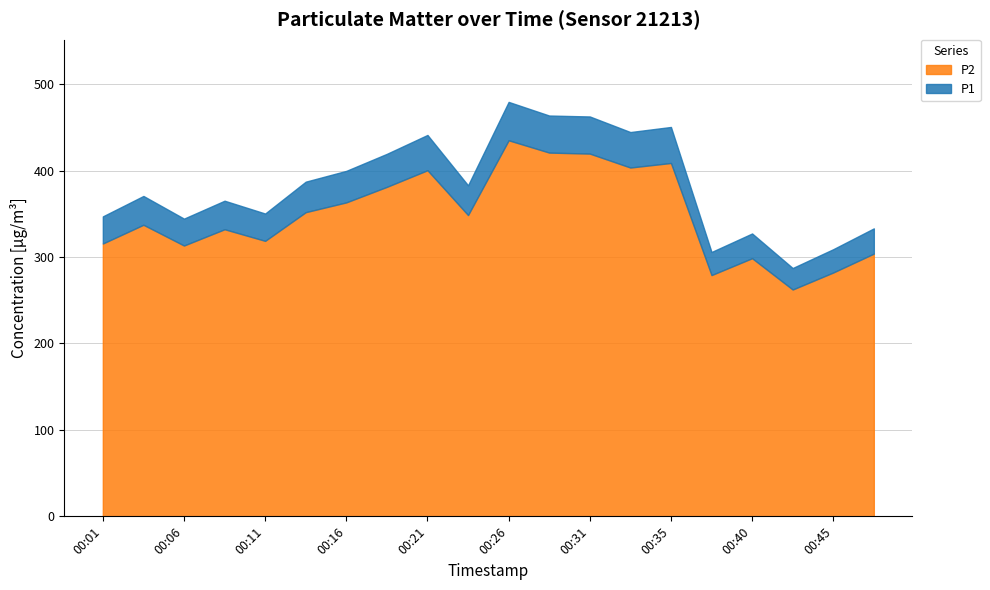

Reading right to left, extract all data points from this chart.

P1: 00:48=333.1	00:45=309.0	00:43=287.2	00:40=327.2	00:38=305.8	00:35=450.4	00:33=444.5	00:31=462.6	00:28=463.6	00:26=479.4	00:23=382.9	00:21=441.2	00:18=419.3	00:16=399.6	00:13=387.1	00:11=350.3	00:09=365.1	00:06=344.4	00:04=370.6	00:01=347.0
P2: 00:48=303.9	00:45=282.1	00:43=262.4	00:40=298.6	00:38=279.1	00:35=408.8	00:33=403.5	00:31=419.6	00:28=420.8	00:26=435.0	00:23=348.5	00:21=400.4	00:18=381.1	00:16=363.2	00:13=351.9	00:11=318.7	00:09=332.1	00:06=313.3	00:04=337.3	00:01=315.6